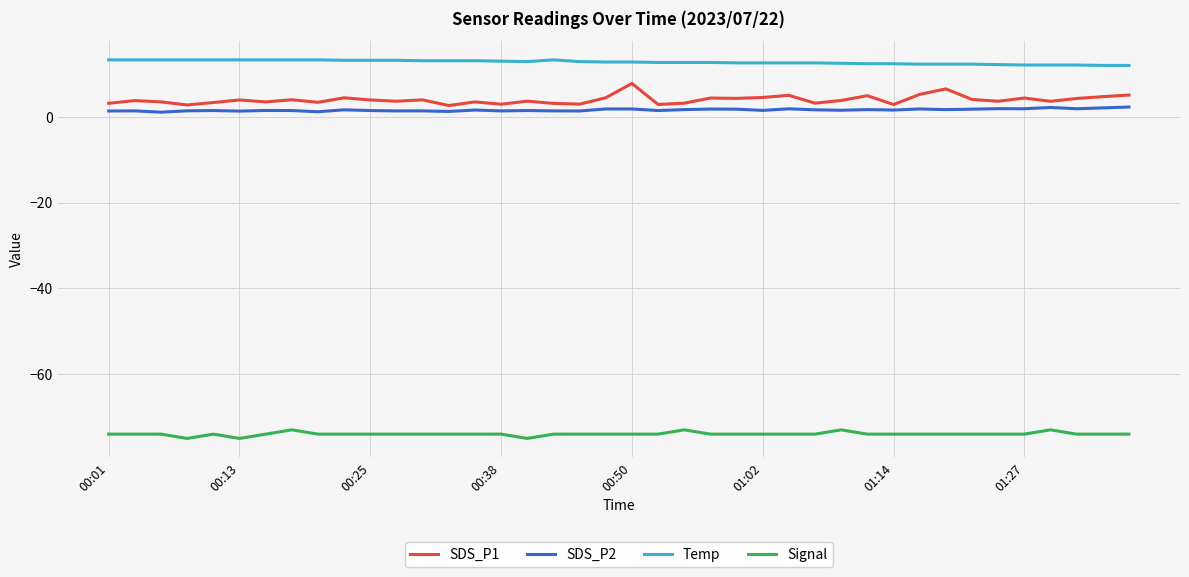

True or false: Temp has more than 0 points higher than both neighbors.

True